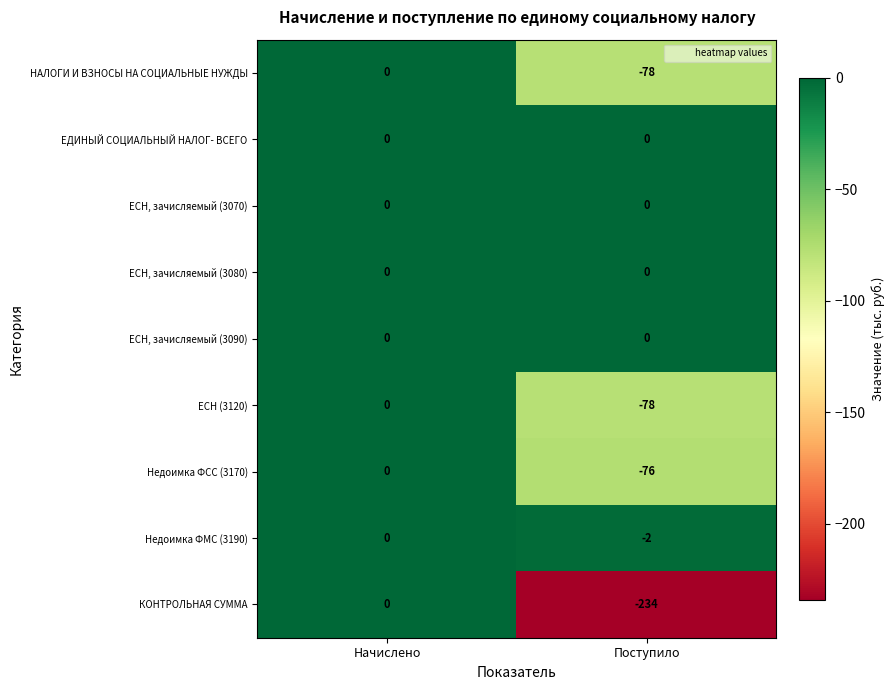

Reading left to right, what are all the values shown in this chart?

НАЛОГИ И ВЗНОСЫ НА СОЦИАЛЬНЫЕ НУЖДЫ: Начислено=0	Поступило=-78
ЕДИНЫЙ СОЦИАЛЬНЫЙ НАЛОГ- ВСЕГО: Начислено=0	Поступило=0
ЕСН, зачисляемый (3070): Начислено=0	Поступило=0
ЕСН, зачисляемый (3080): Начислено=0	Поступило=0
ЕСН, зачисляемый (3090): Начислено=0	Поступило=0
ЕСН (3120): Начислено=0	Поступило=-78
Недоимка ФСС (3170): Начислено=0	Поступило=-76
Недоимка ФМС (3190): Начислено=0	Поступило=-2
КОНТРОЛЬНАЯ СУММА: Начислено=0	Поступило=-234